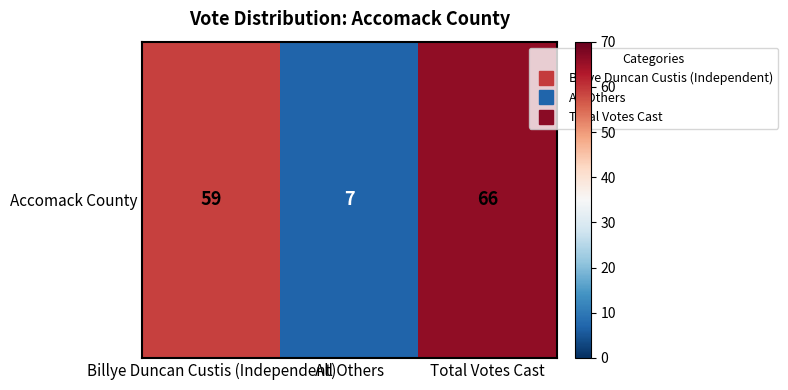

True or false: the data shows 7 at All Others.

True